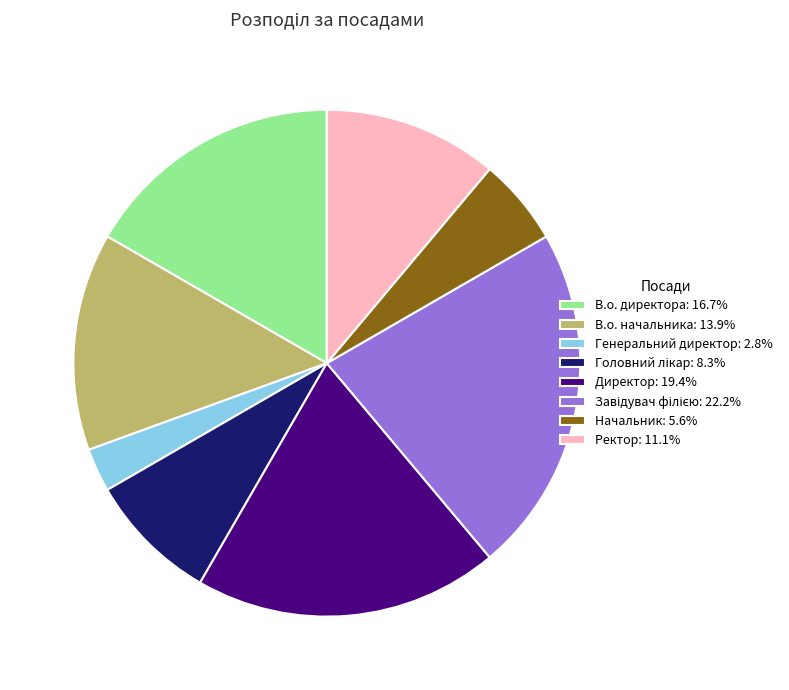

Does В.о. начальника account for over 50% of the chart?

No